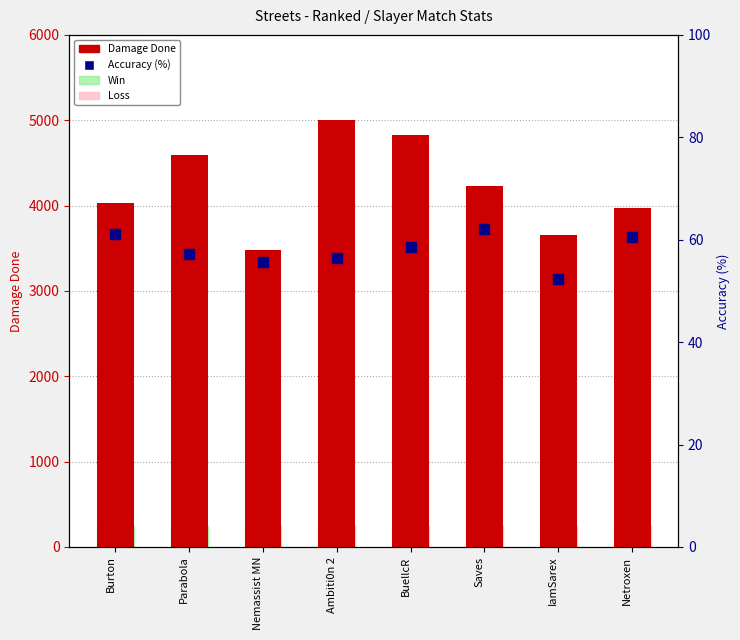

What is the total value across all series at Saves?

4297.1